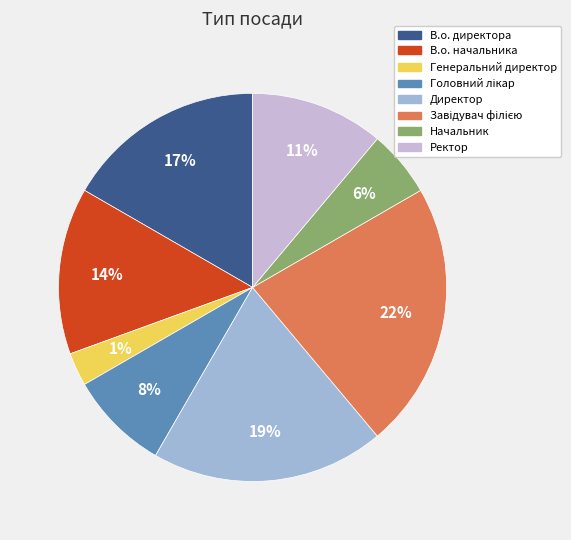

Is it true that Директор is 29% of the pie?

False